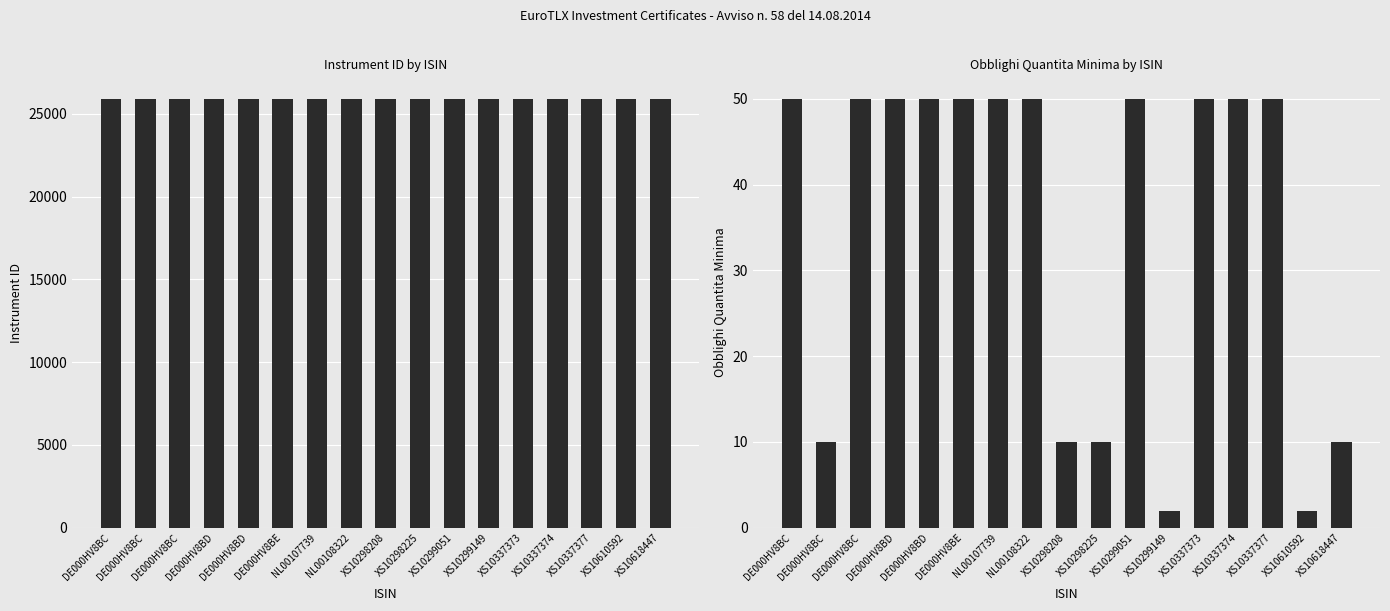

At which label does Instrument ID first exceed 25898?

XS10298225